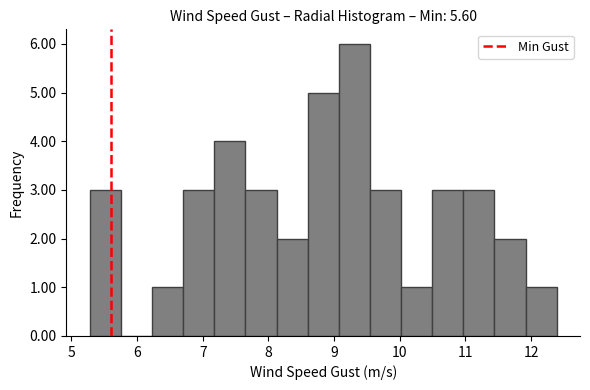

Reading left to right, transcribe this chart: for each bar, give the range it covers on the x-axis and its height. Neither the bar edges nor the heights are printed on the chart, so give them approximately, as read against the axes.

5.3 to 5.8: 3
5.8 to 6.2: 0
6.2 to 6.7: 1
6.7 to 7.2: 3
7.2 to 7.7: 4
7.7 to 8.1: 3
8.1 to 8.6: 2
8.6 to 9.1: 5
9.1 to 9.5: 6
9.5 to 10.0: 3
10.0 to 10.5: 1
10.5 to 11.0: 3
11.0 to 11.4: 3
11.4 to 11.9: 2
11.9 to 12.4: 1